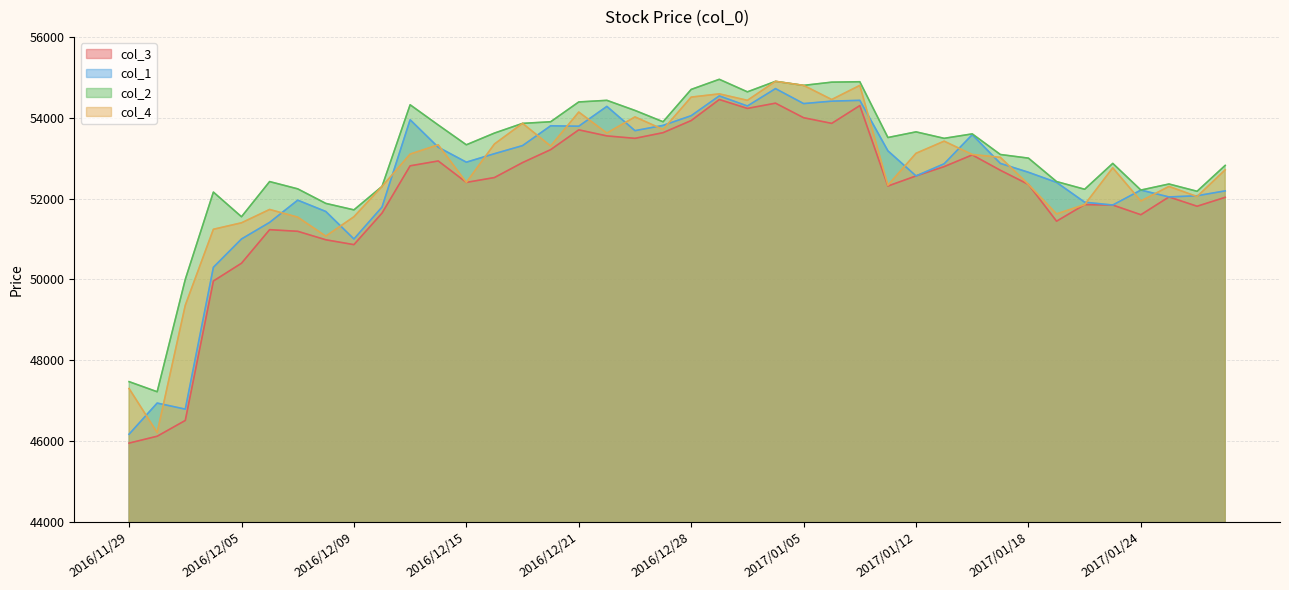

What is the approximate value of col_3 at 2017/01/27, to the nearest 100?

52000